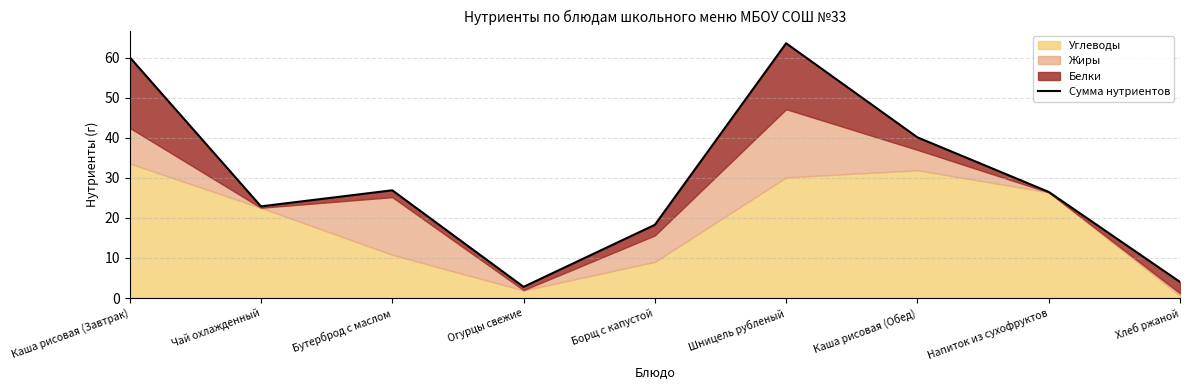

What is the average value?

29.5